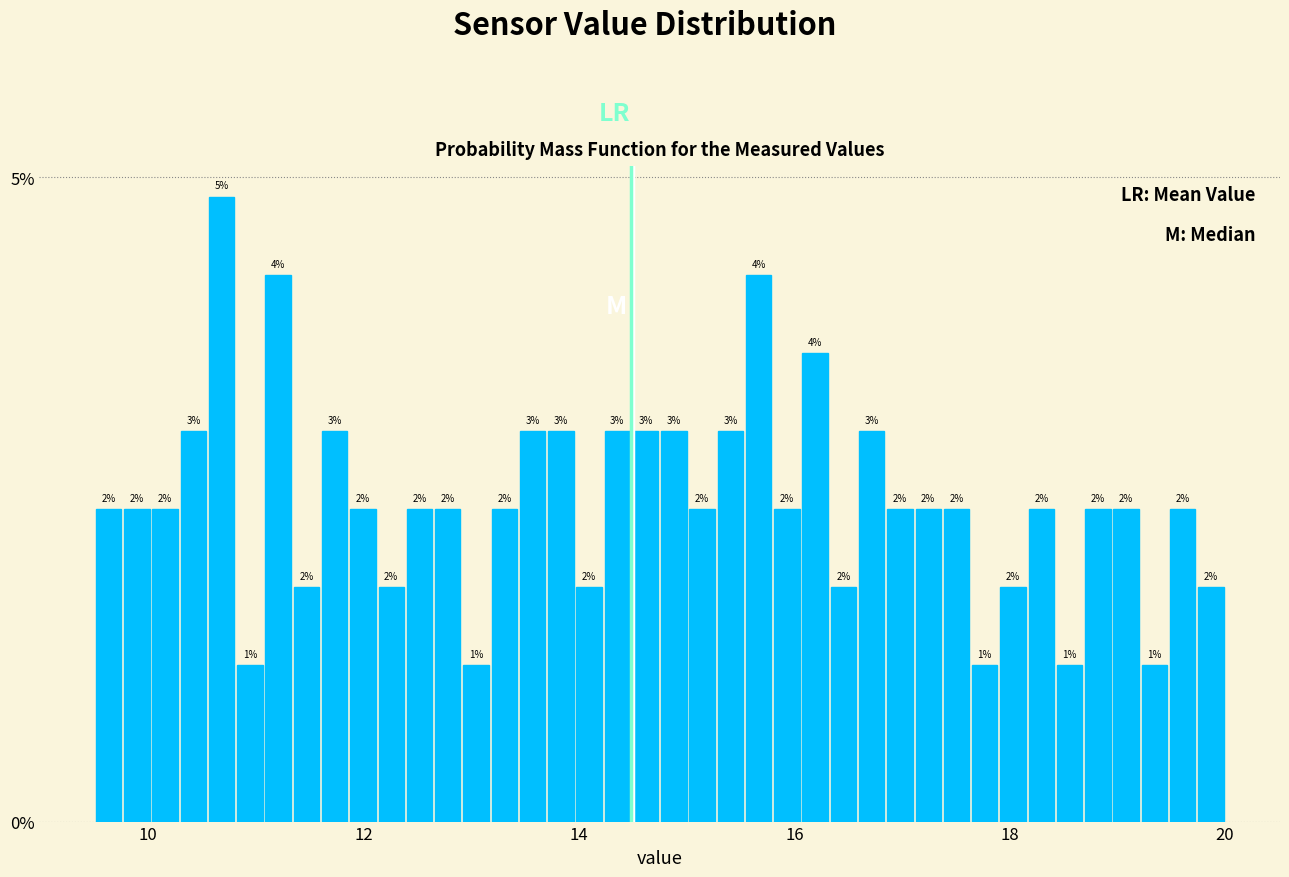

Read against the x-axis, roughly where is the centre of the tallest bar?

10.6